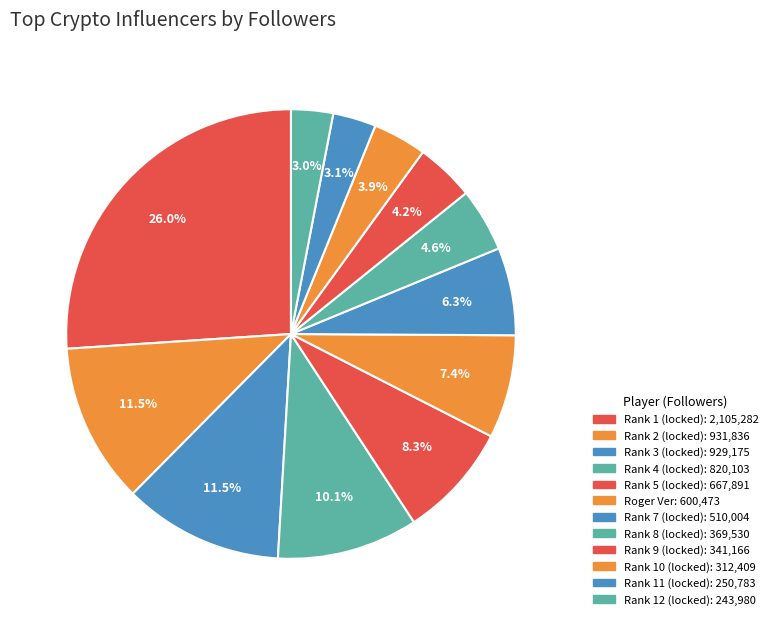

Count the number of slices in the pie.

12